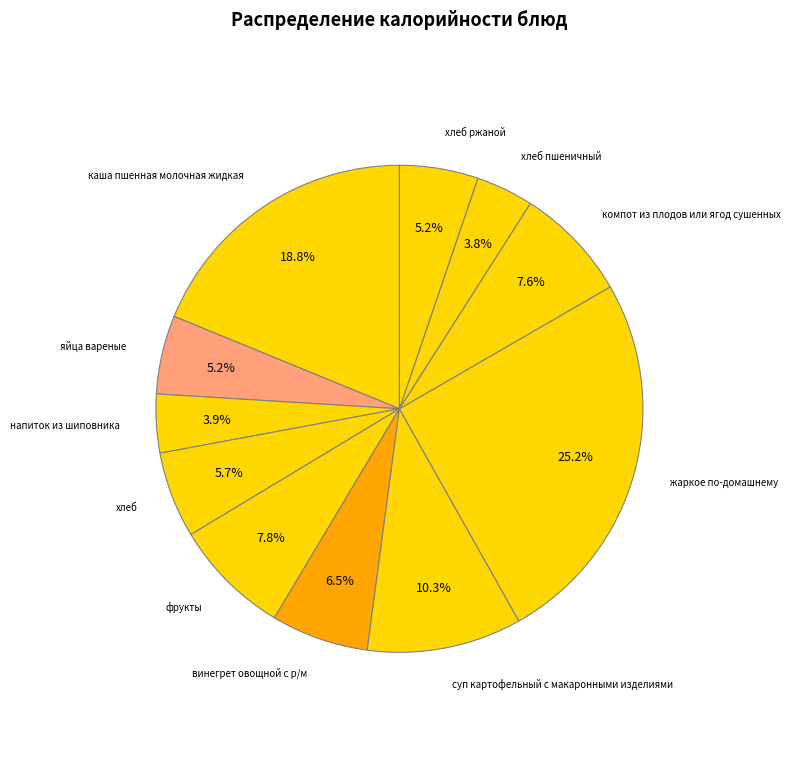

True or false: компот из плодов или ягод сушенных accounts for 1% of the total.

False